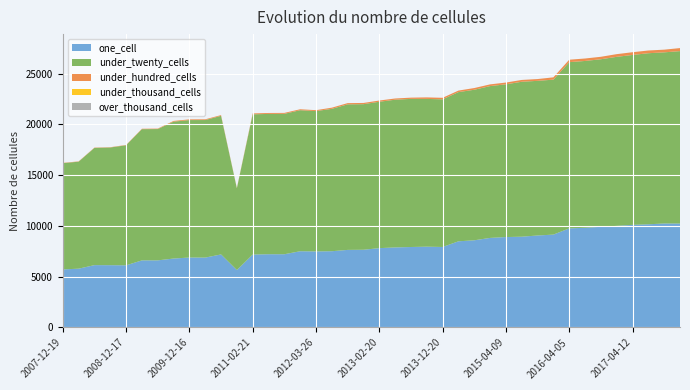

Reading right to left, extract all data points from this chart.

one_cell: 10235	10240	10162	10104	10007	9912	9817	9759	9145	9059	8939	8905	8820	8586	8486	7927	7957	7925	7883	7813	7654	7640	7510	7490	7508	7212	7214	7181	5651	7194	6882	6889	6789	6609	6607	6122	6135	6141	5791	5717
under_twenty_cells: 16975	16849	16841	16729	16640	16498	16424	16366	15256	15224	15255	15037	14947	14820	14688	14537	14547	14583	14542	14413	14332	14330	14017	13815	13885	13825	13815	13806	8051	13645	13542	13531	13477	12928	12918	11819	11586	11541	10533	10464
under_hundred_cells: 299	264	269	268	265	242	242	239	227	177	178	173	169	168	151	150	150	121	121	120	121	121	115	92	92	91	91	91	35	72	72	71	71	45	43	31	29	29	29	29
under_thousand_cells: 0	0	0	0	0	0	0	0	0	0	0	0	0	0	0	0	0	0	0	0	0	0	0	0	0	0	0	0	0	0	0	0	0	0	0	0	0	0	0	0
over_thousand_cells: 0	0	0	0	0	0	0	0	0	0	0	0	0	0	0	0	0	0	0	0	0	0	0	0	0	0	0	0	0	0	0	0	0	0	0	0	0	0	0	0